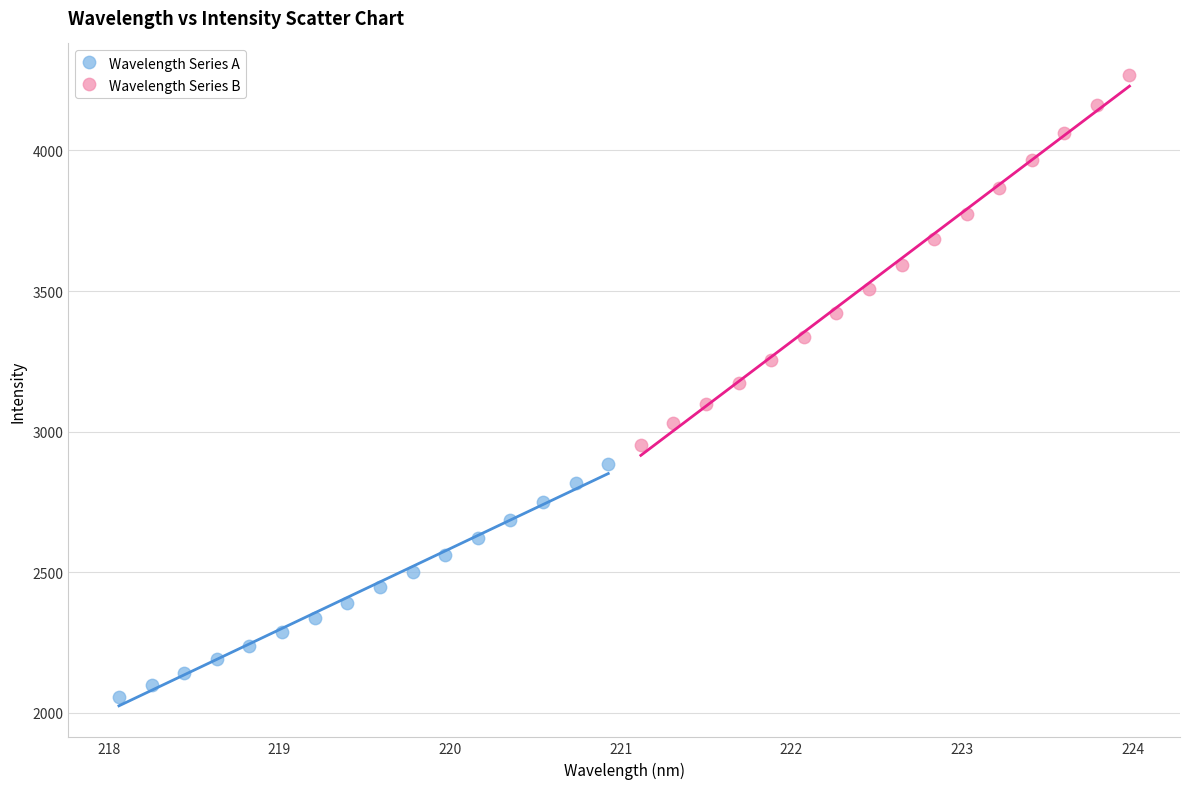

Which series reaches the maximum Y coordinate?

Wavelength Series B